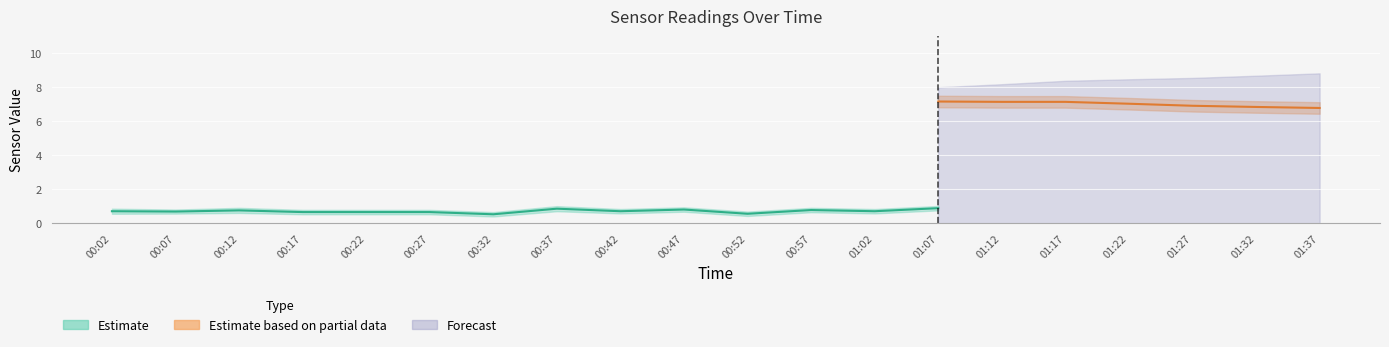

What is the minimum value shown in the chart?

0.1